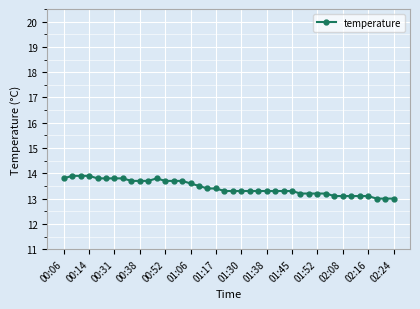

Reading right to left, what are all the values shown in this chart?

13.0	13.0	13.0	13.1	13.1	13.1	13.1	13.1	13.2	13.2	13.2	13.2	13.3	13.3	13.3	13.3	13.3	13.3	13.3	13.3	13.3	13.4	13.4	13.5	13.6	13.7	13.7	13.7	13.8	13.7	13.7	13.7	13.8	13.8	13.8	13.8	13.9	13.9	13.9	13.8